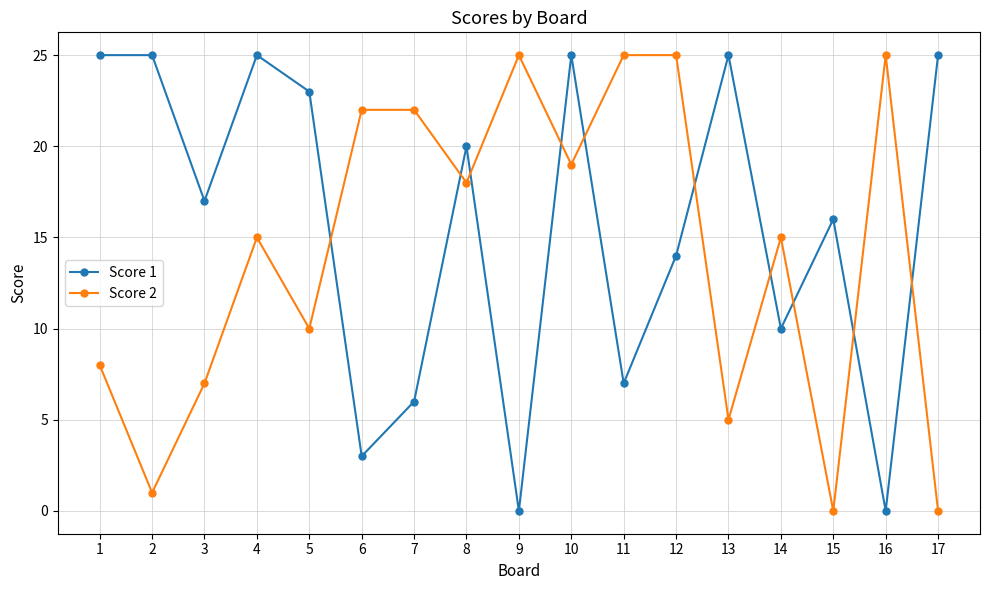

What is the difference between the second highest and second lowest values in the Score 2 series?

25